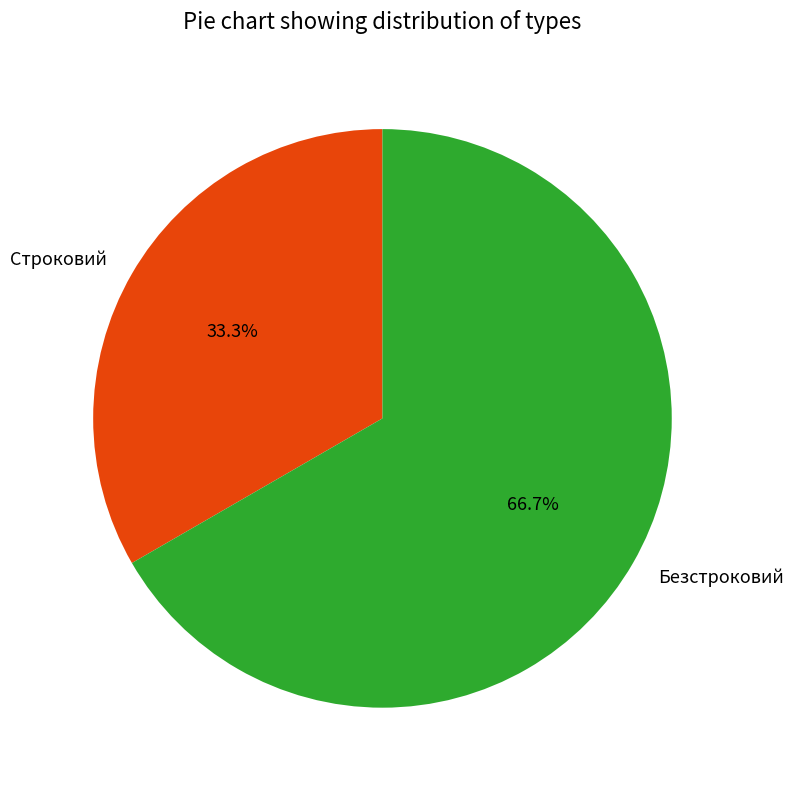

Is it true that Безстроковий is 74% of the pie?

False